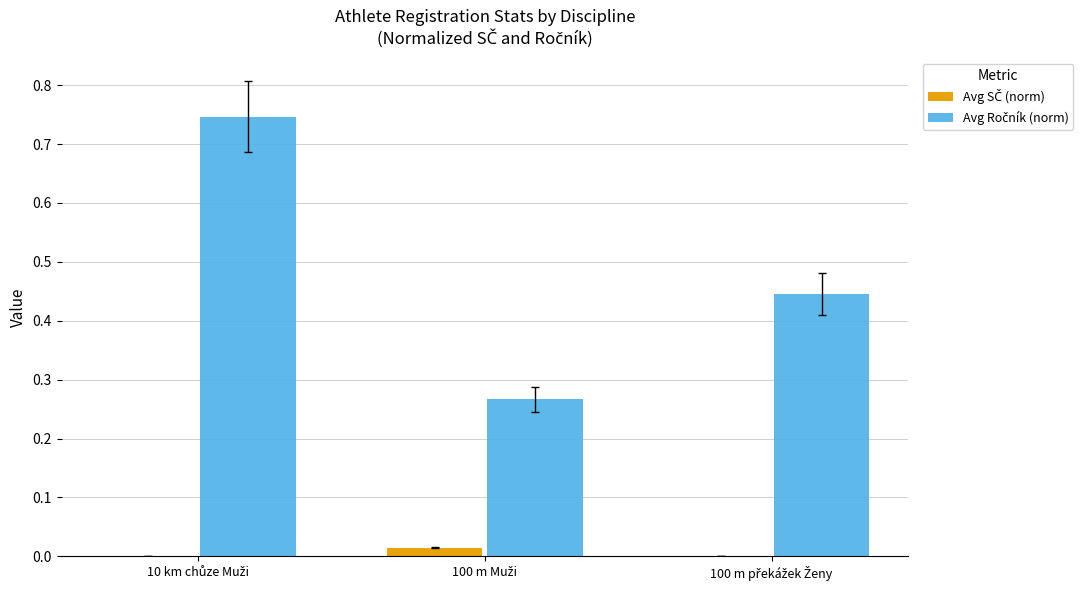

The Avg SČ (norm) series shows 0.0 at 100 m Muži. True or false?

True